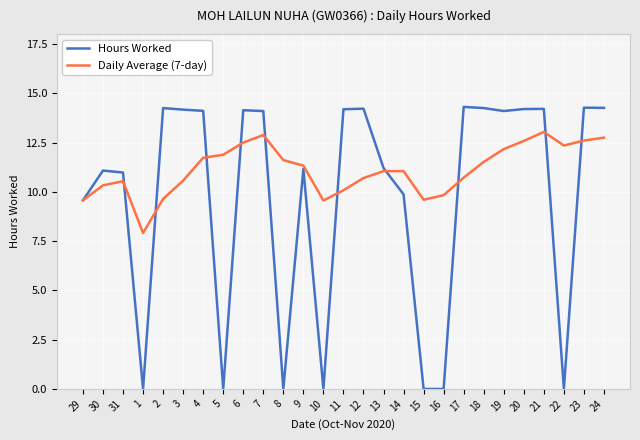

Where does the Daily Average (7-day) series first go above 11?

4